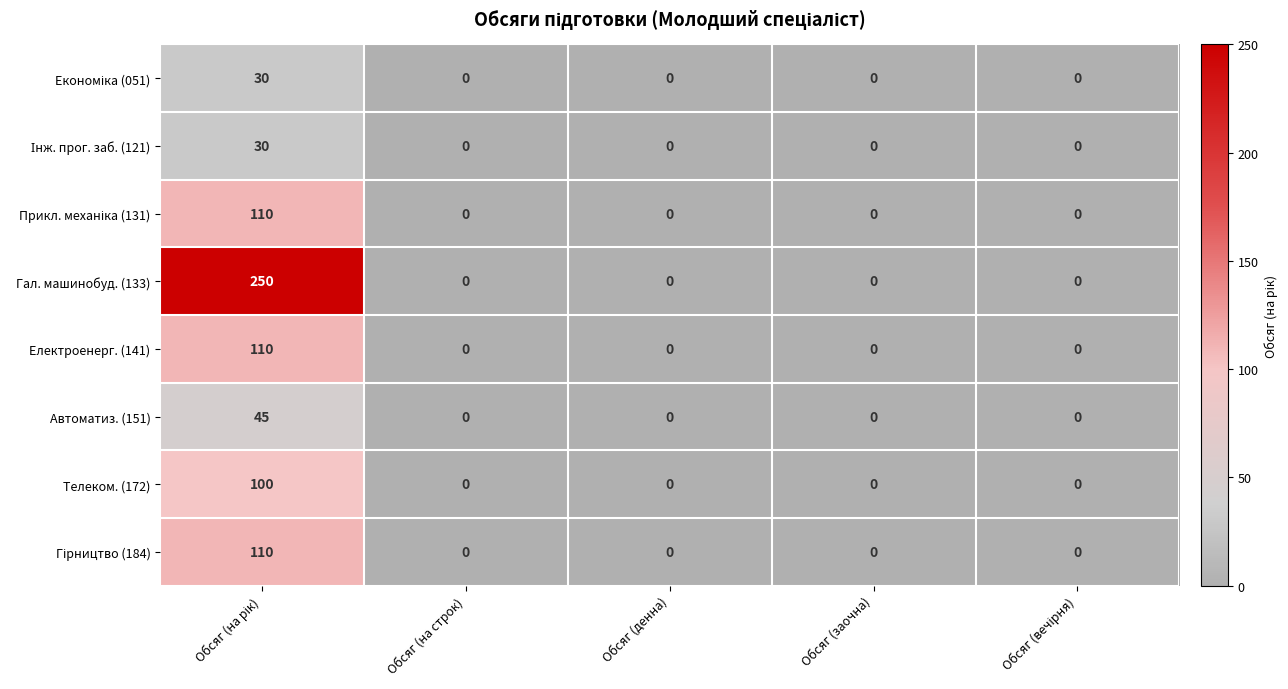

What is the sum of all Гал. машинобуд. (133) values?

250